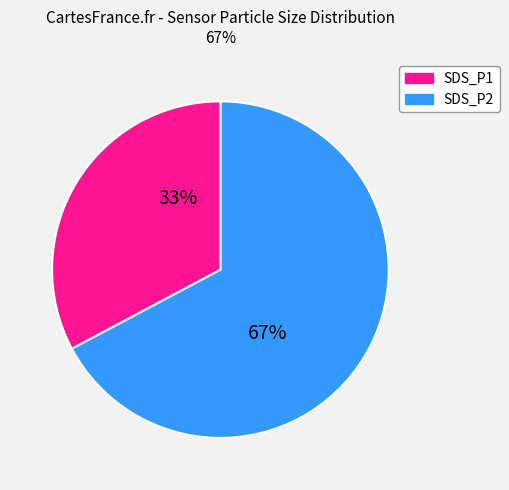

To the nearest percent, what is the difference between the SDS_P2 and SDS_P1 slice percentages?

34%